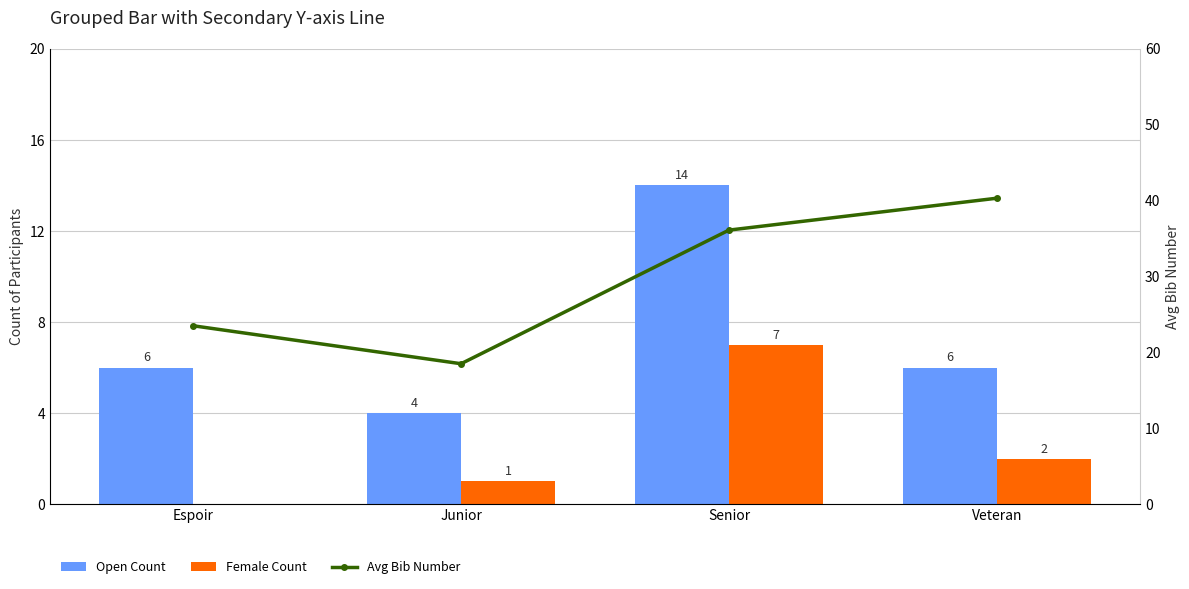

Which category has the lowest value in the Avg Bib Number series?

Junior